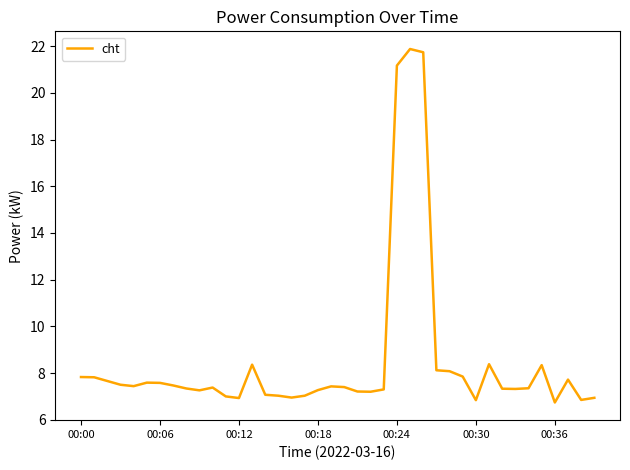

What is the minimum value shown in the chart?

6.7